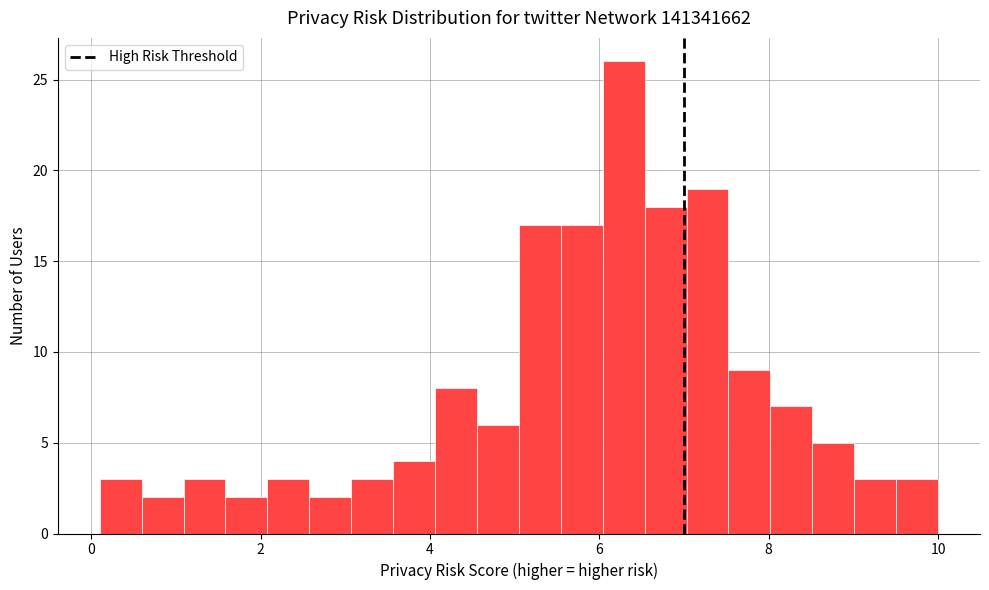

Read against the x-axis, roughly where is the centre of the tallest bar?

6.2